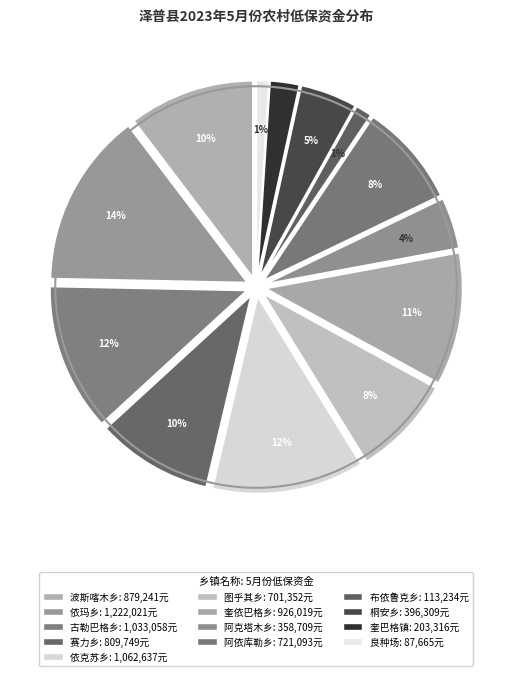

Count the number of slices in the pie.

13